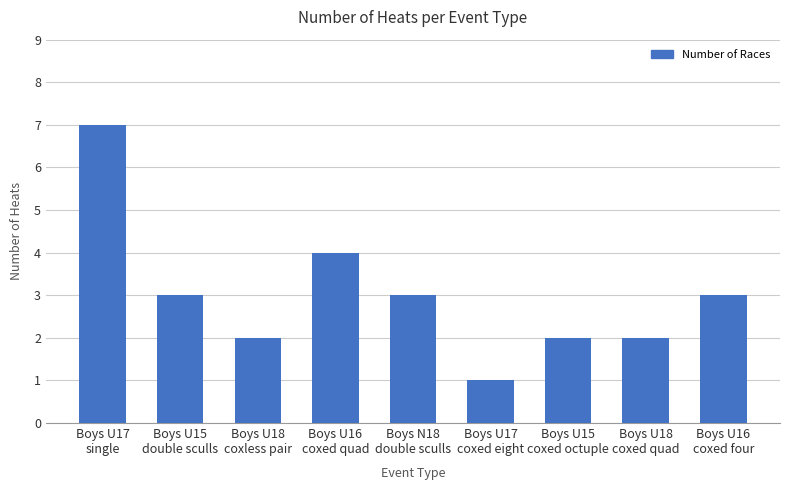

What is the change in value from Boys U17
coxed eight to Boys U16
coxed four?

+2